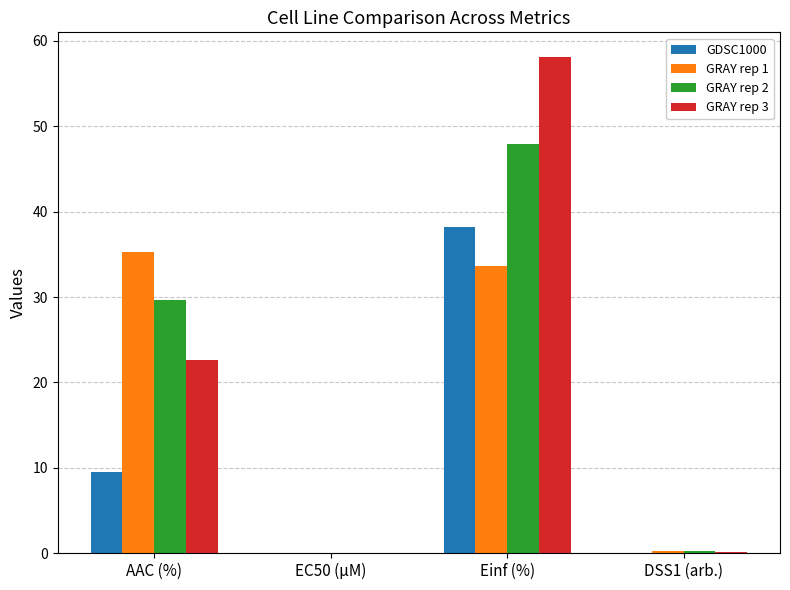

What is the sum of all GDSC1000 values?

47.8